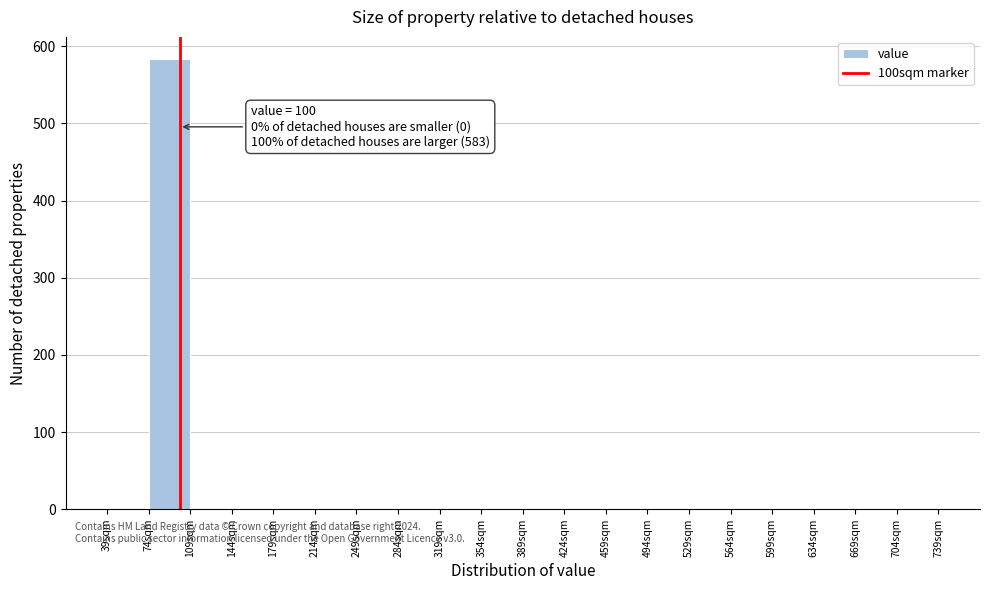

Over which range of the x-axis is the bar tallest?

74 to 109